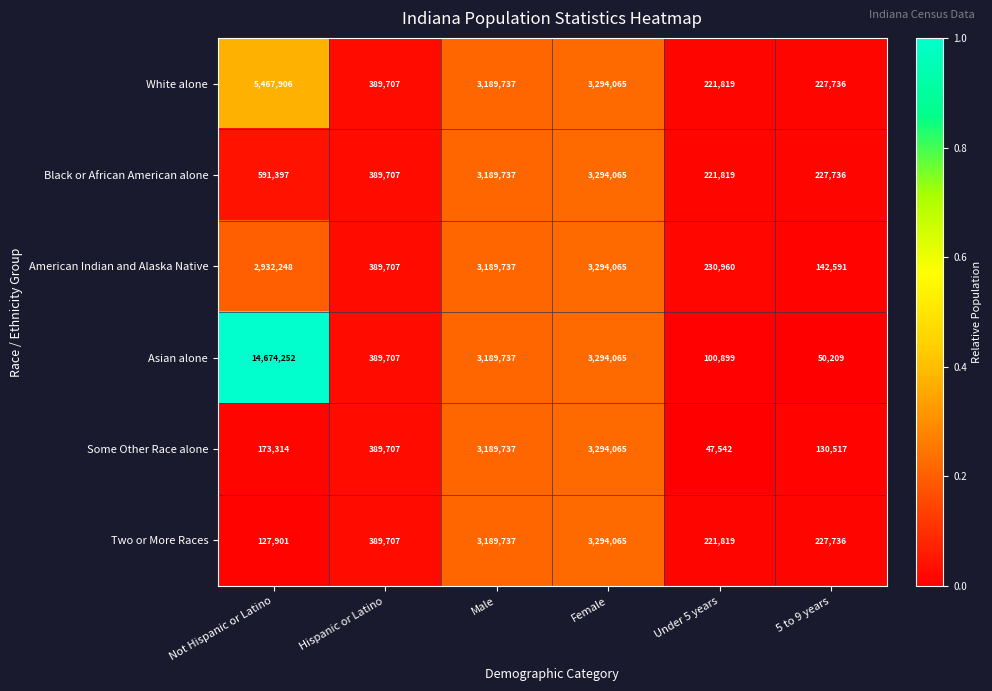

At which label does Asian alone first exceed 3189737?

Not Hispanic or Latino